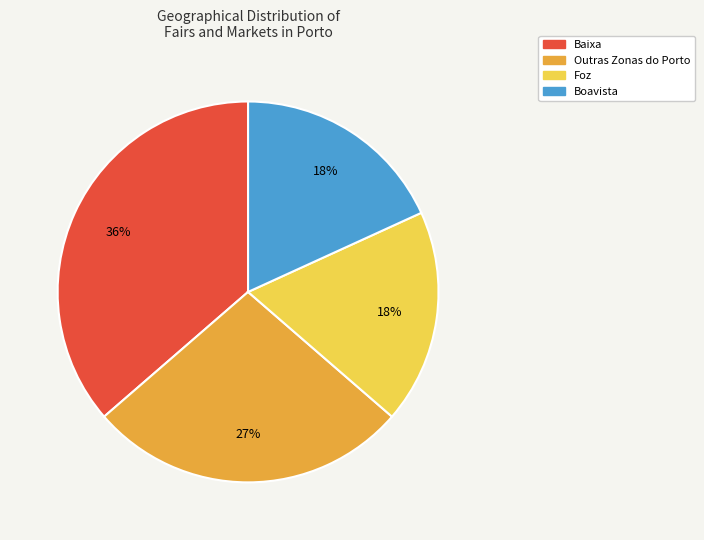

Approximately how many times larger is the value at Outras Zonas do Porto compared to Foz?

1.5